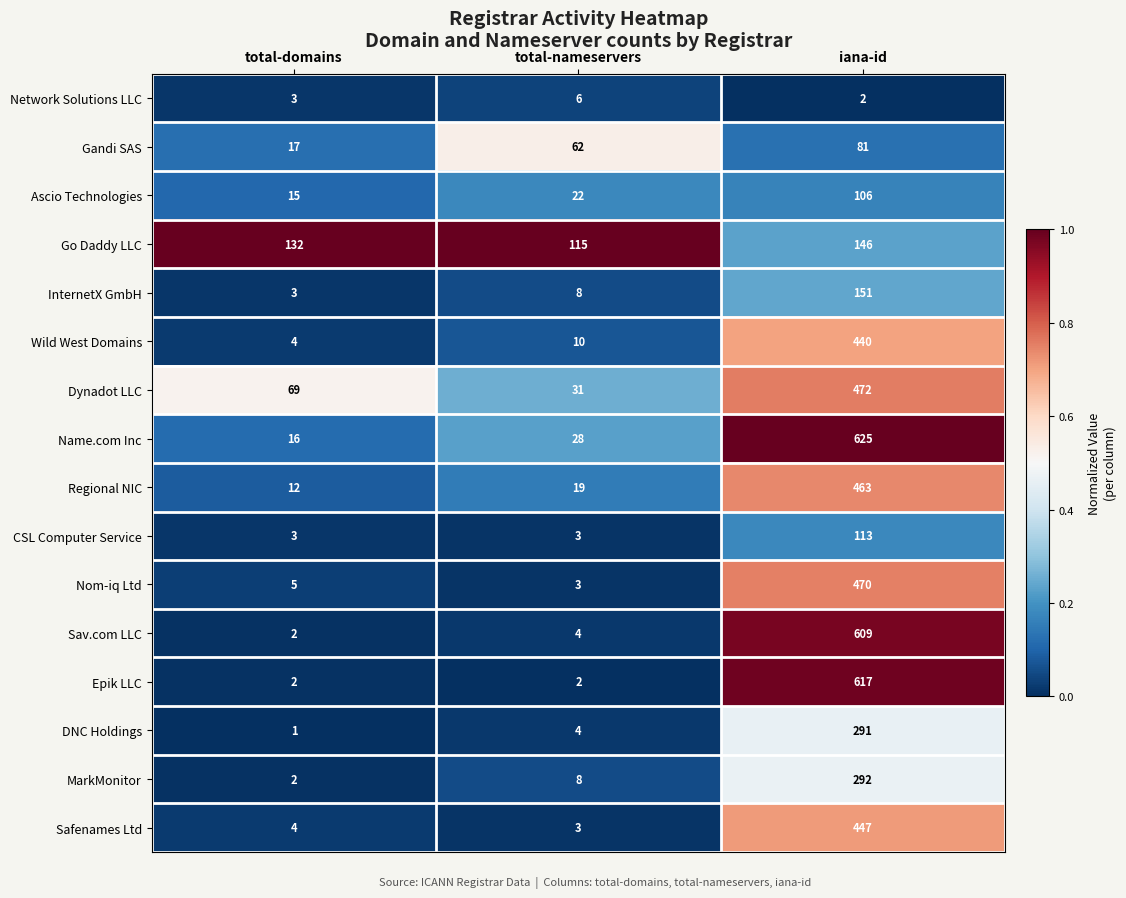

Is it true that Go Daddy LLC equals 62 at iana-id?

False